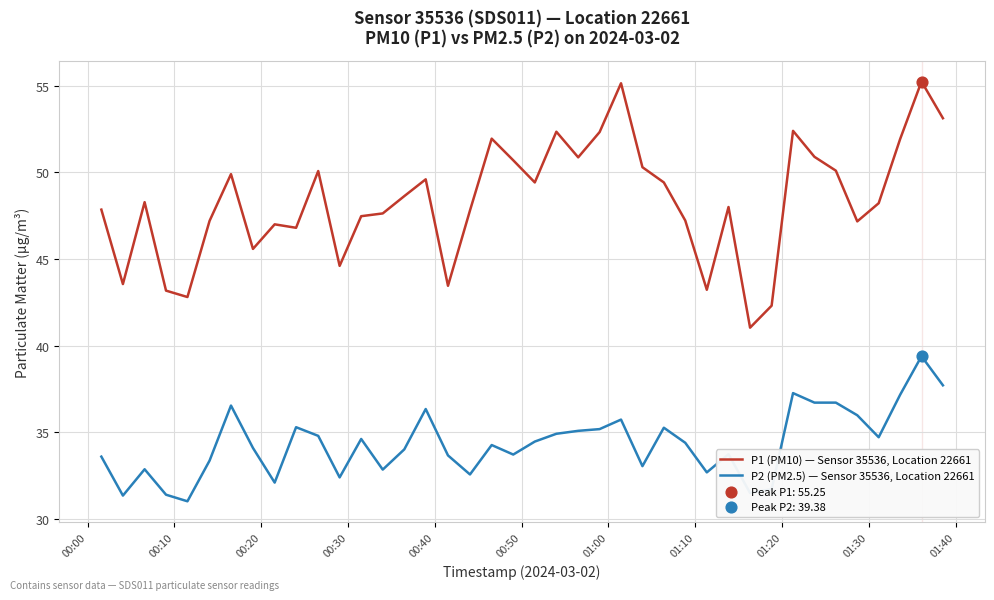

Which series has the largest total across all categories?

P1 (PM10) — Sensor 35536, Location 22661